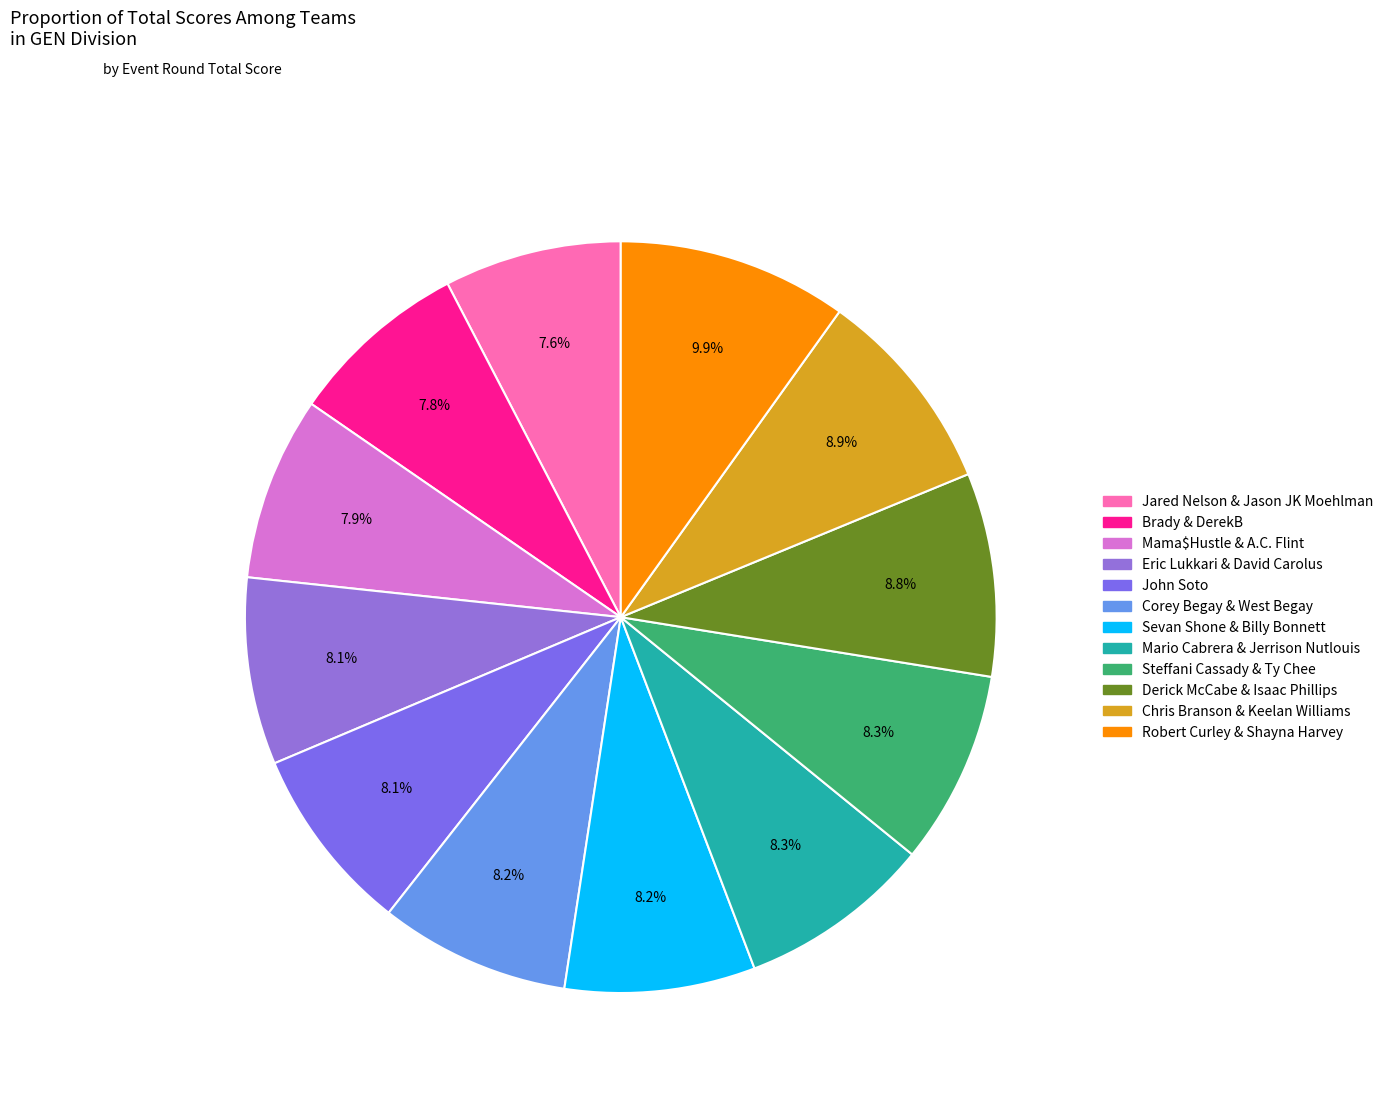

To the nearest percent, what percentage of the pie is Derick McCabe & Isaac Phillips?

9%